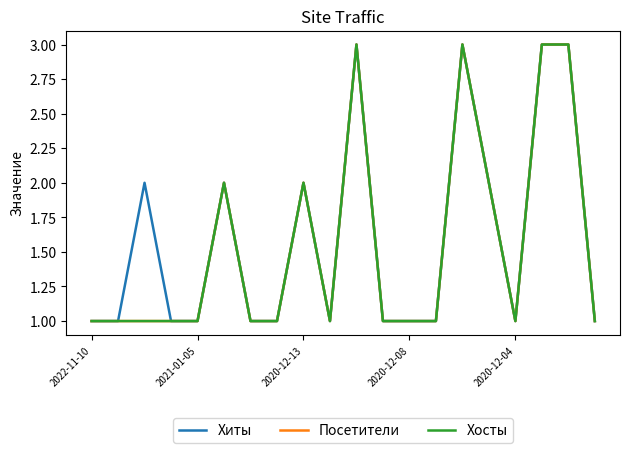

Where is the first local maximum for Хосты?

5